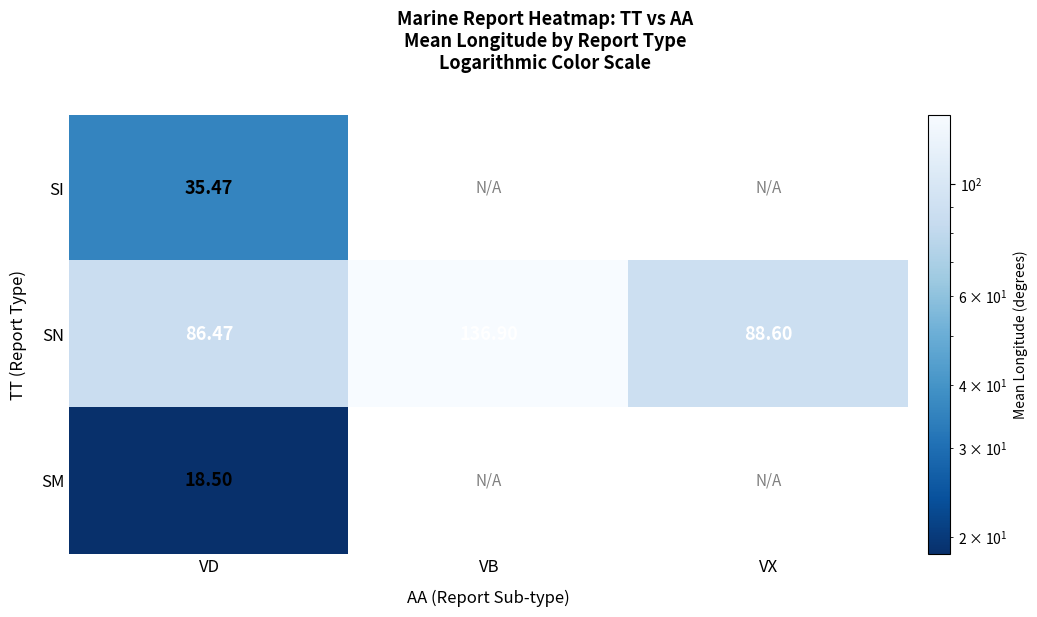

Where is SN nearest to the value 111?

VX